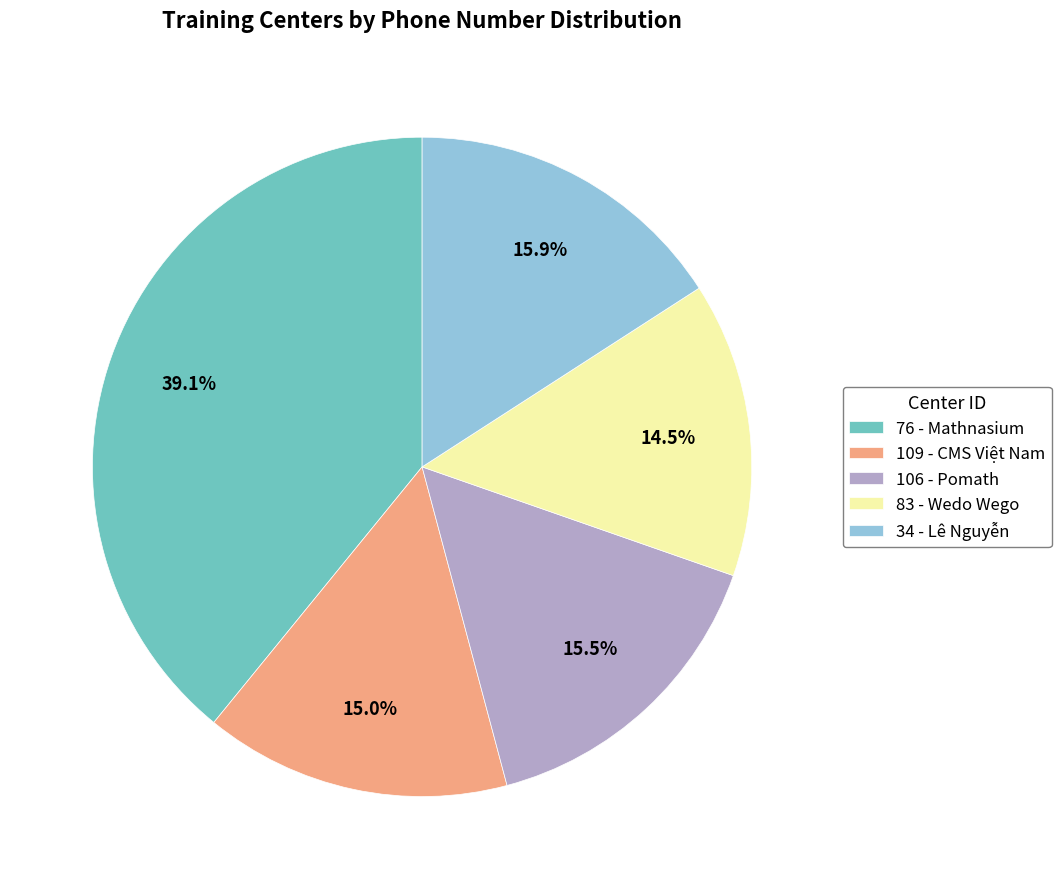

What is the total percentage of 83 and 76?

53.6%